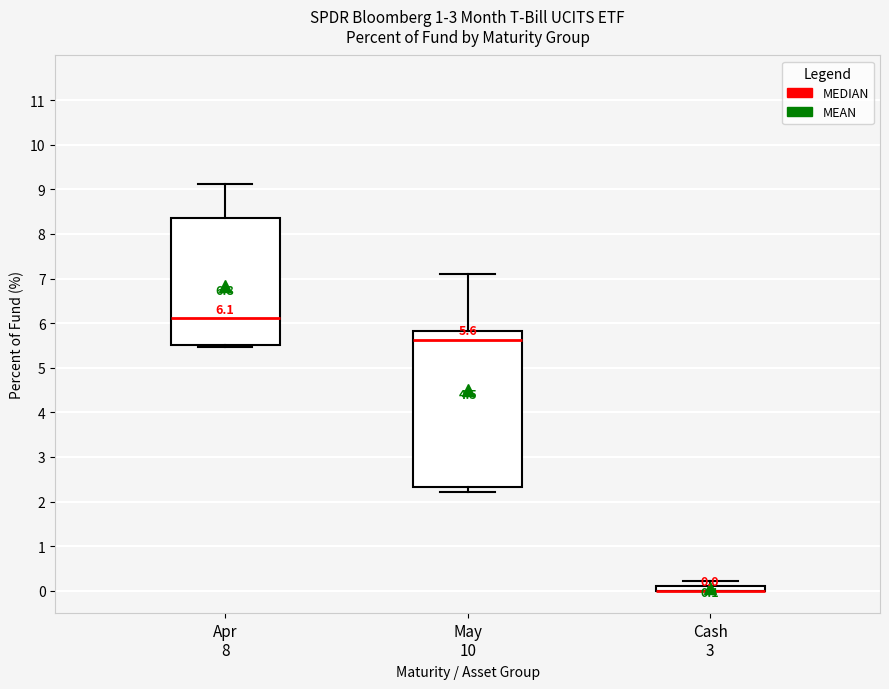

Comparing the boxes themselves (not the whiskers), which one is the tallest?

May 10